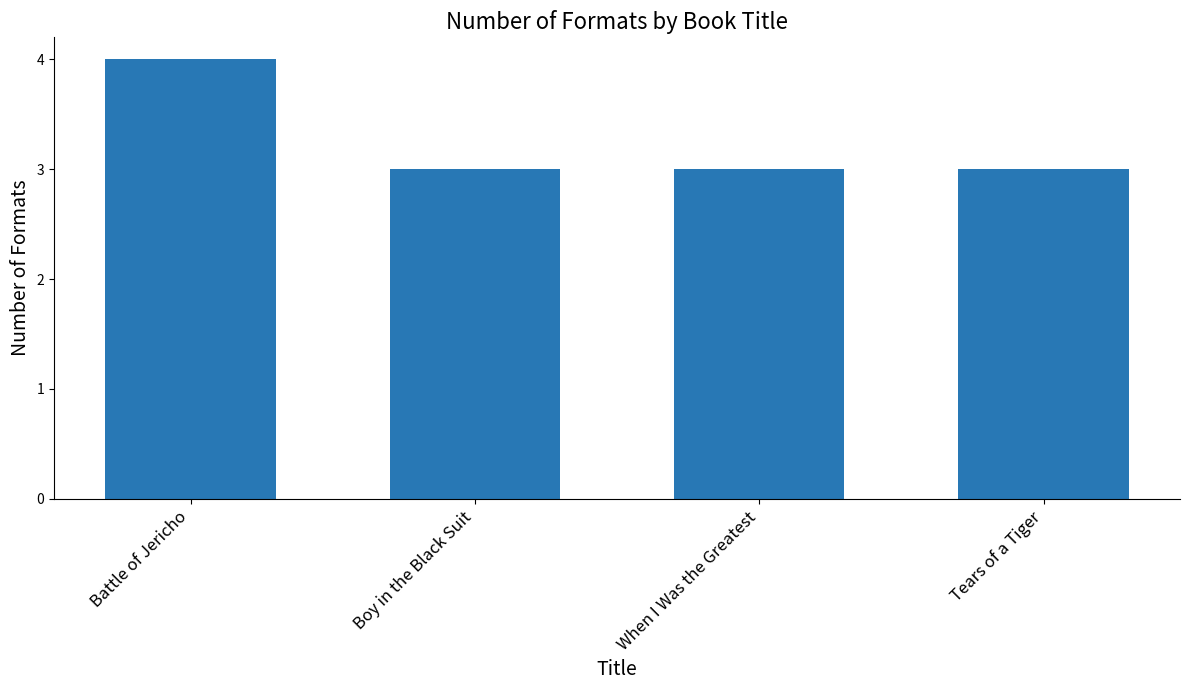

Reading left to right, list all the values displayed in this chart.

Battle of Jericho=4	Boy in the Black Suit=3	When I Was the Greatest=3	Tears of a Tiger=3